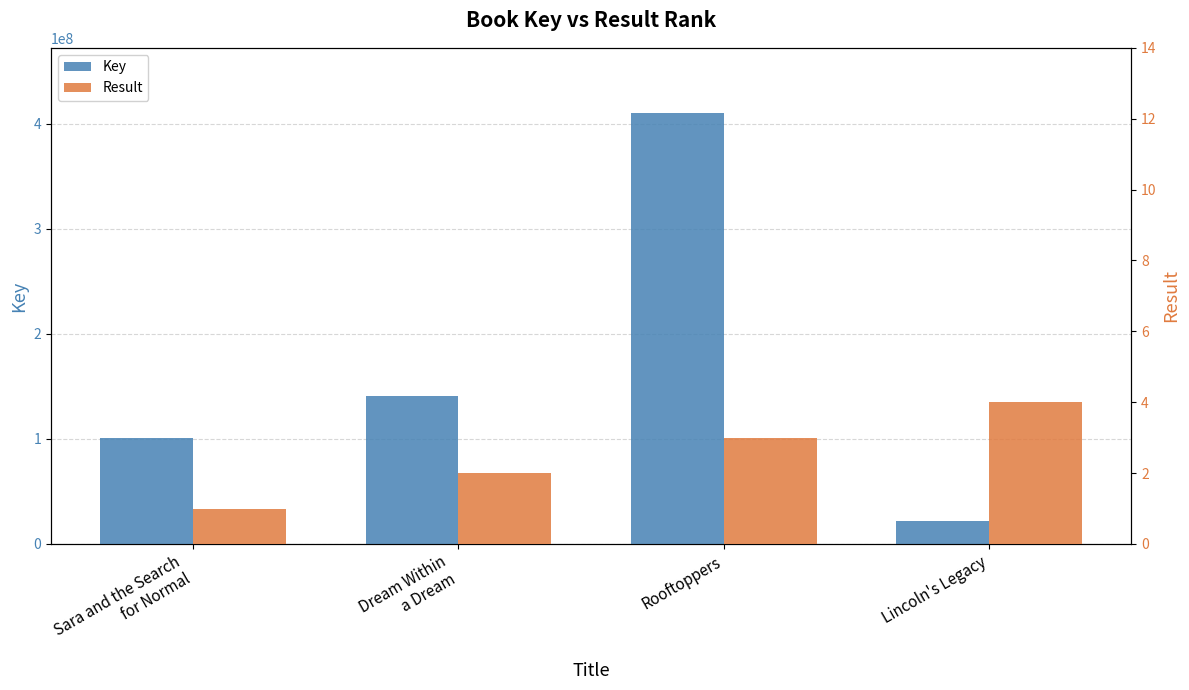

What is the label of the 2nd bar from the left?

Dream Within
a Dream